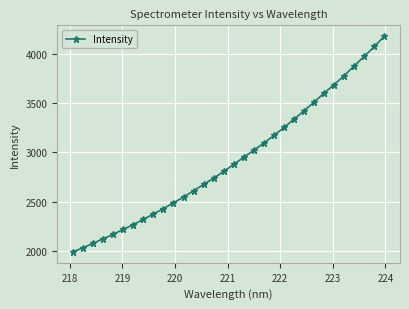

What is the smallest value displayed?

1989.8